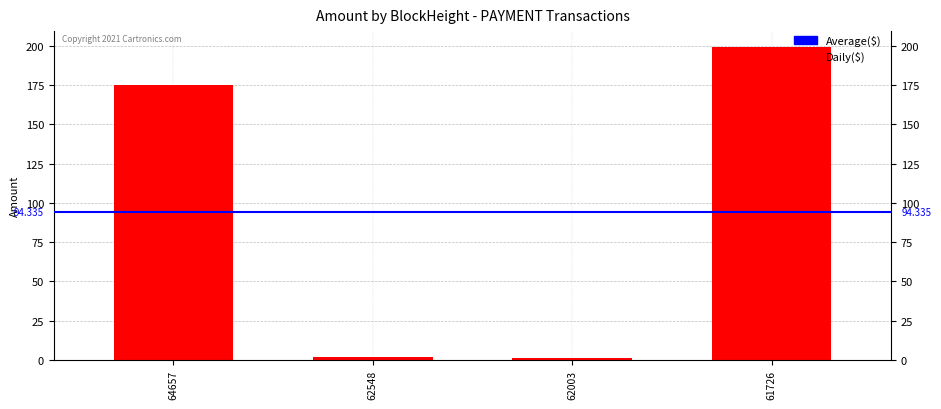

Which category has the lowest value across all series?

62003